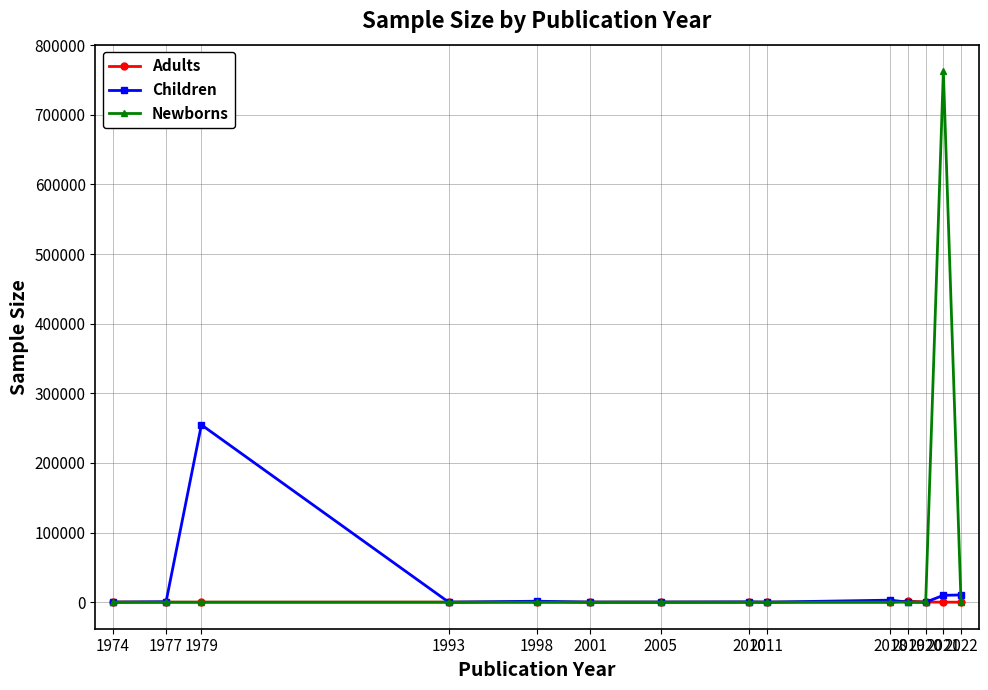

Where is the first local maximum for Children?

1979